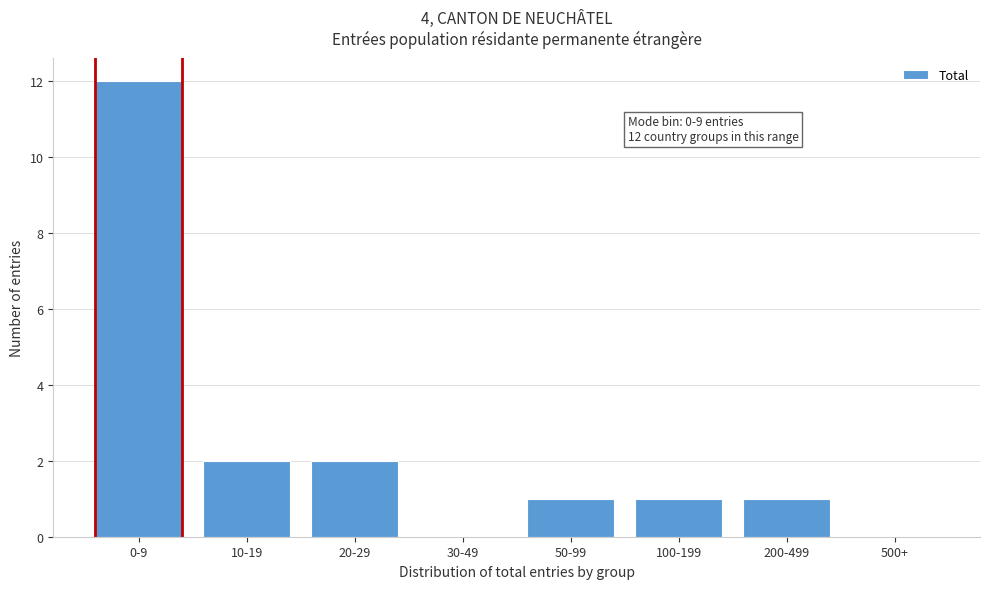

Reading left to right, transcribe all the data shown in this chart.

0-9=12	10-19=2	20-29=2	30-49=0	50-99=1	100-199=1	200-499=1	500+=0